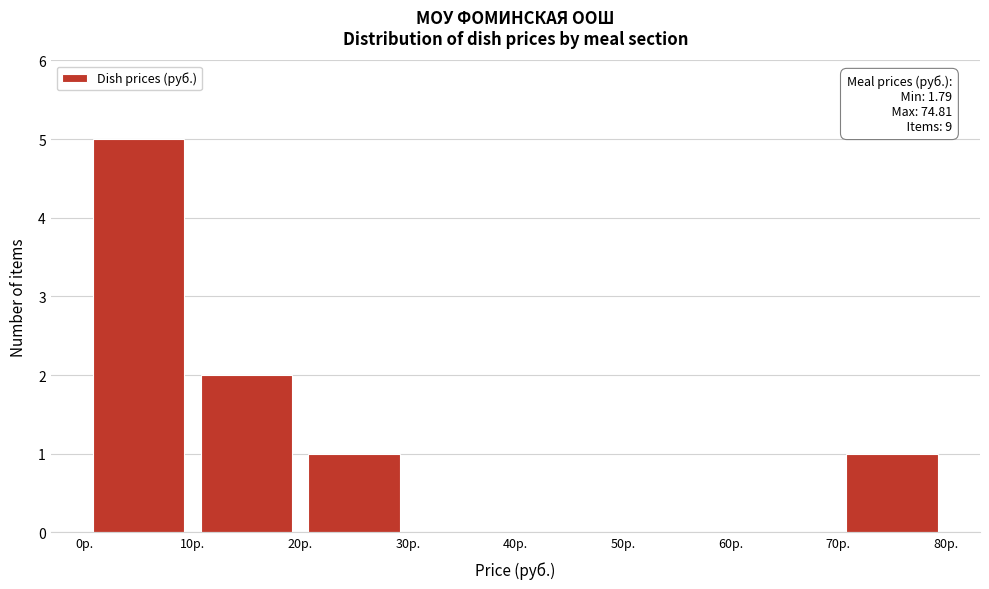

Which range on the x-axis has the tallest bar?

0 to 10